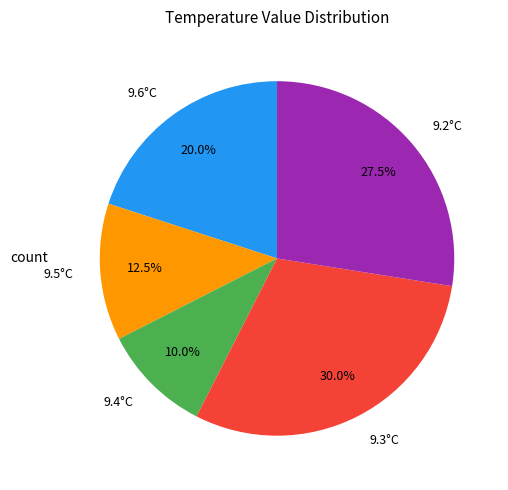

What is the total percentage of 9.6°C and 9.5°C?

32.5%